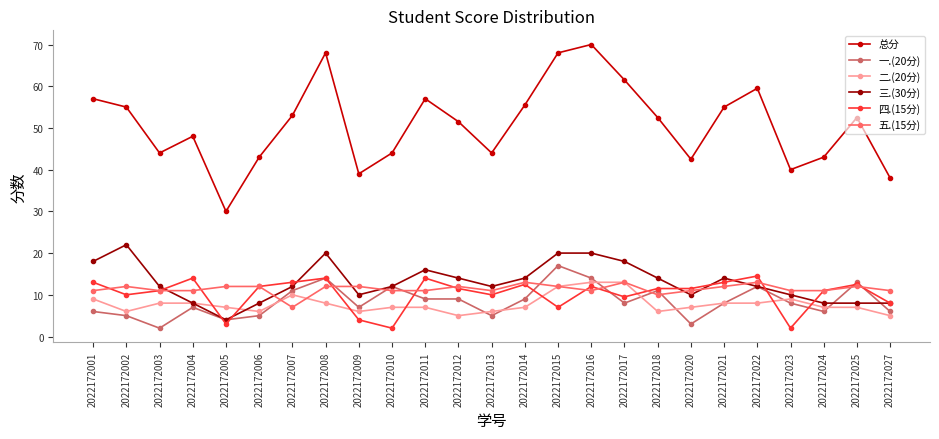

What is the difference between the highest and lowest values at 2022172009?

35.0